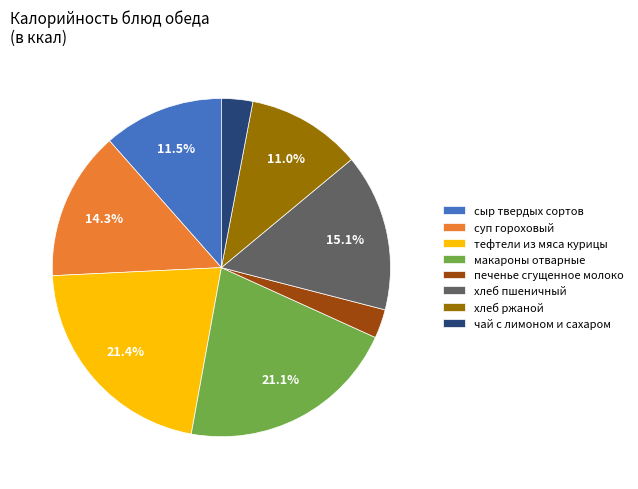

Is it true that печенье сгущенное молоко is 3% of the pie?

True